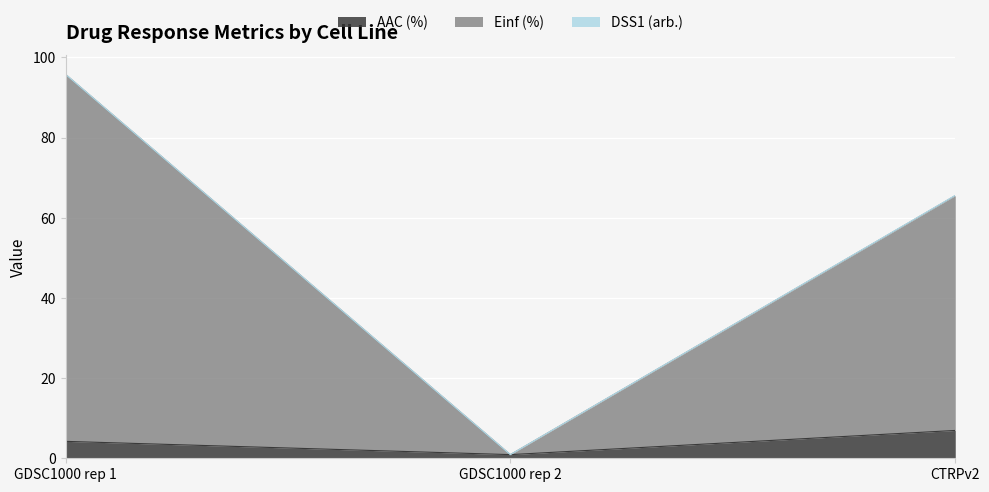

Rank the categories by Einf (%) value from lowest to highest.

GDSC1000 rep 2, CTRPv2, GDSC1000 rep 1